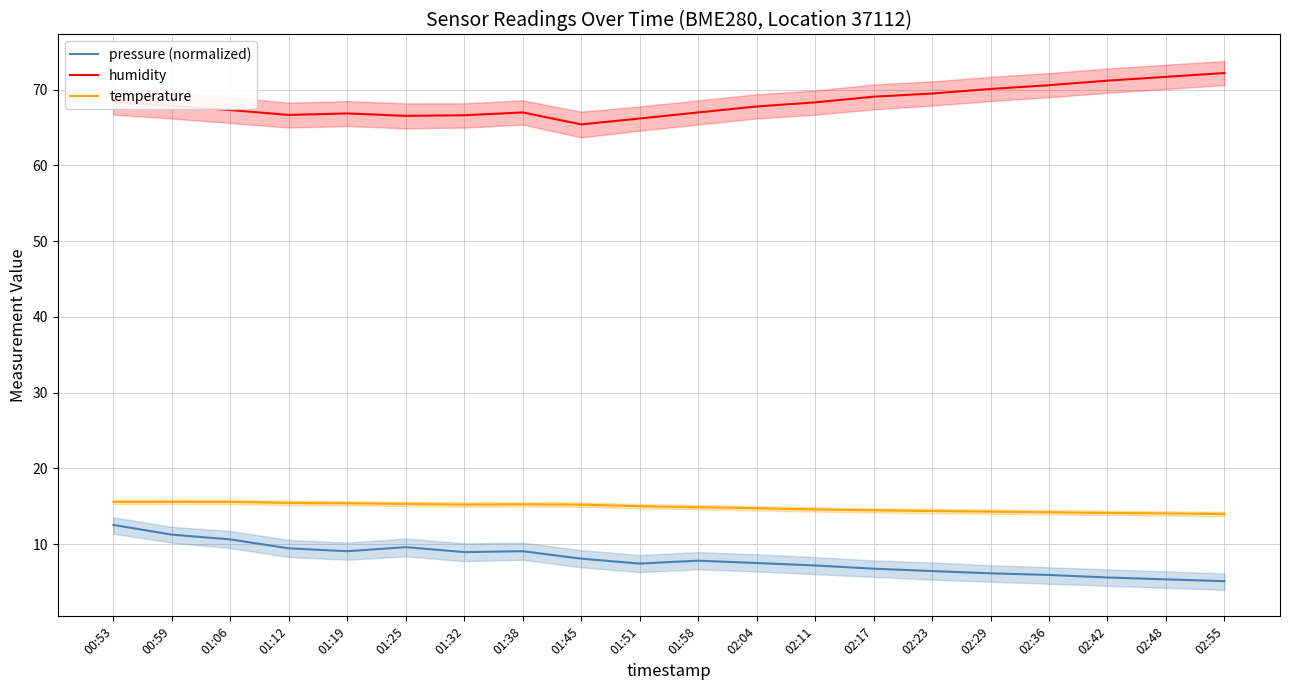

What is the total value across all series at 02:17?

90.3